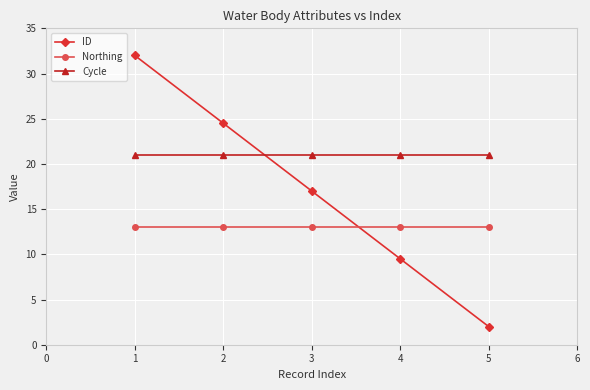

What are all the series names shown in the legend?

ID, Northing, Cycle